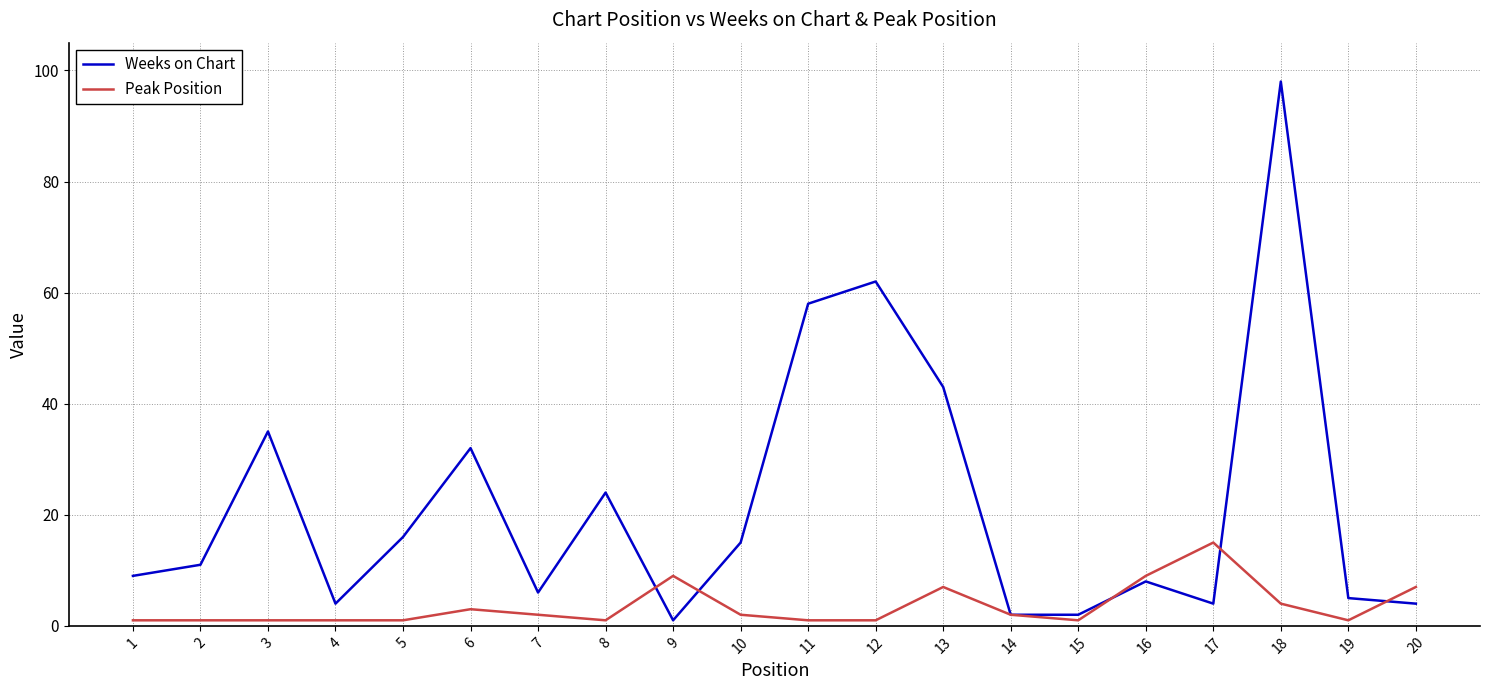

The Weeks on Chart series shows 2 at 15. True or false?

True